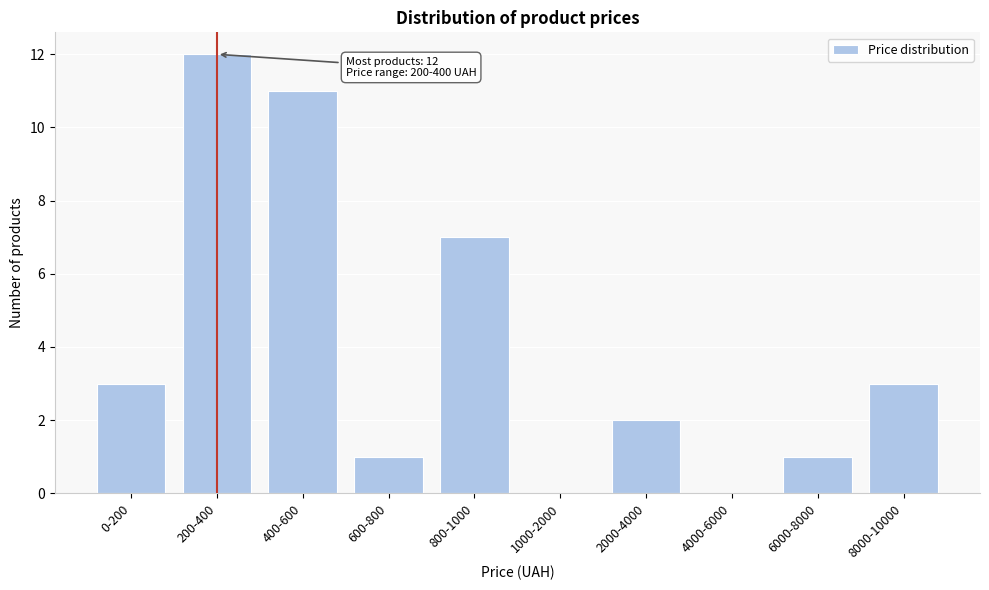

Reading right to left, what are all the values shown in this chart?

8000-10000=3	6000-8000=1	4000-6000=0	2000-4000=2	1000-2000=0	800-1000=7	600-800=1	400-600=11	200-400=12	0-200=3